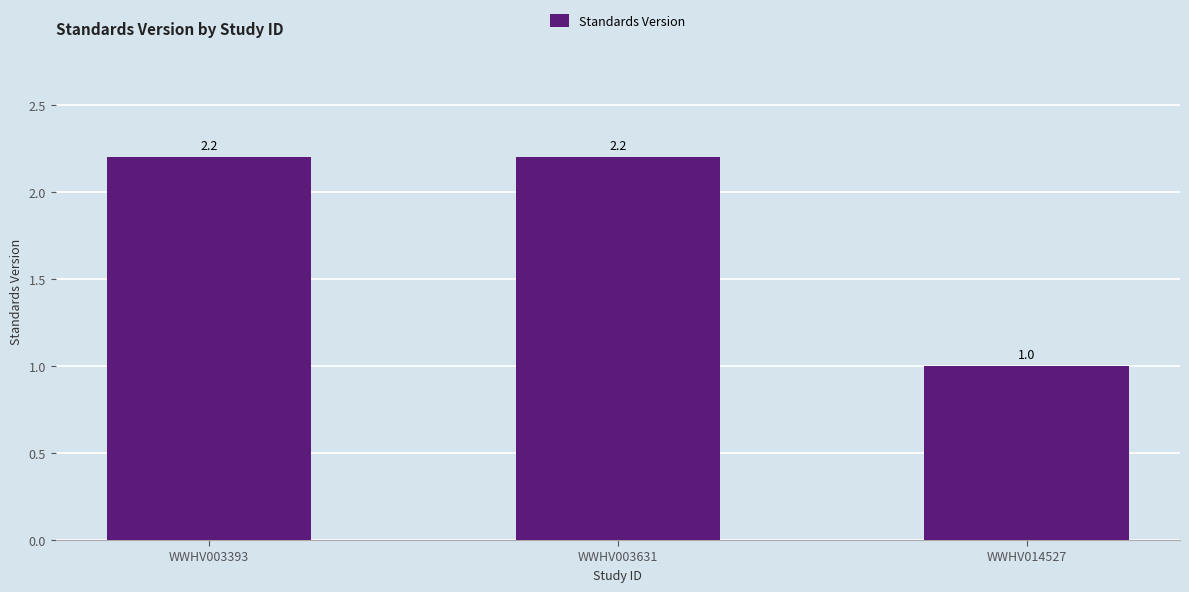

The chart shows a value of 1.4 at WWHV003393. True or false?

False